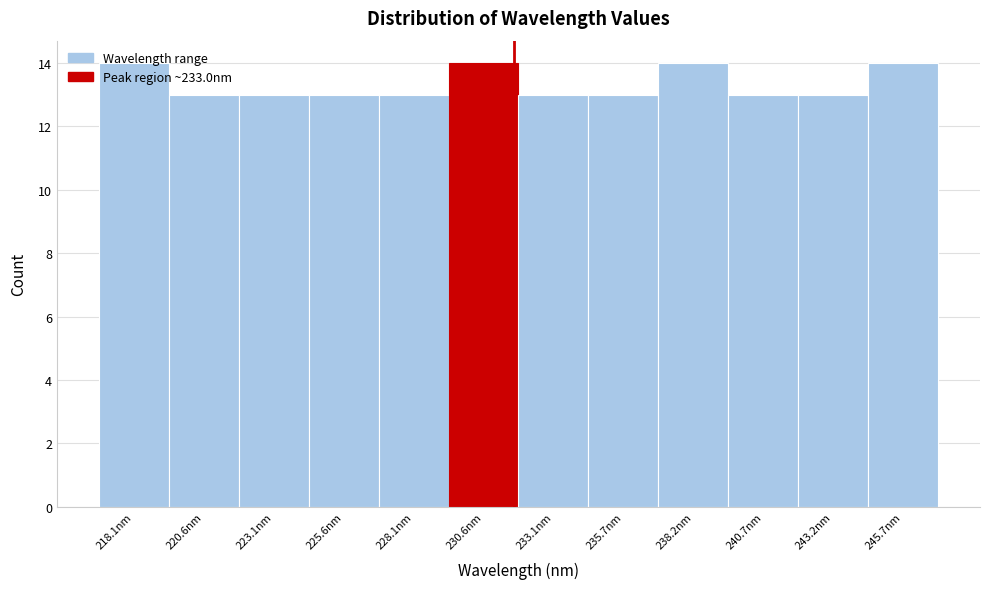

What position from the left is 235.7nm?

8